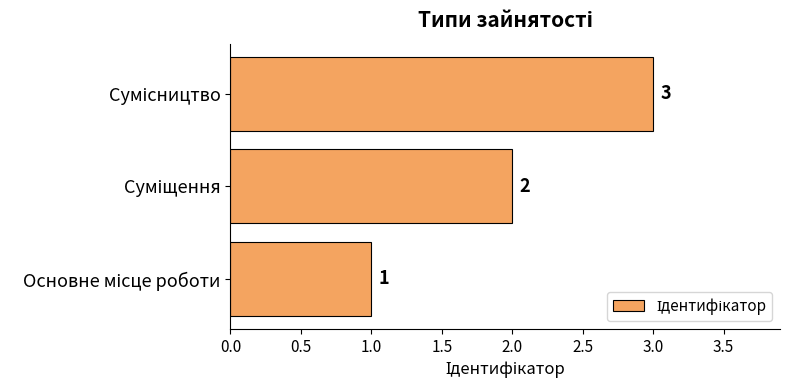

How many values are between 1 and 3?

3